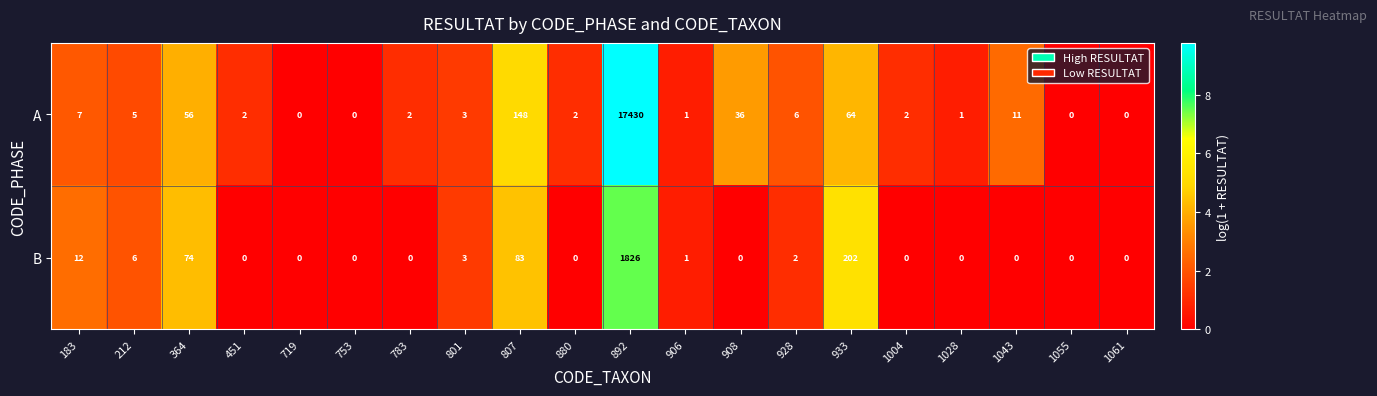

Which category has the highest value in the B series?

892